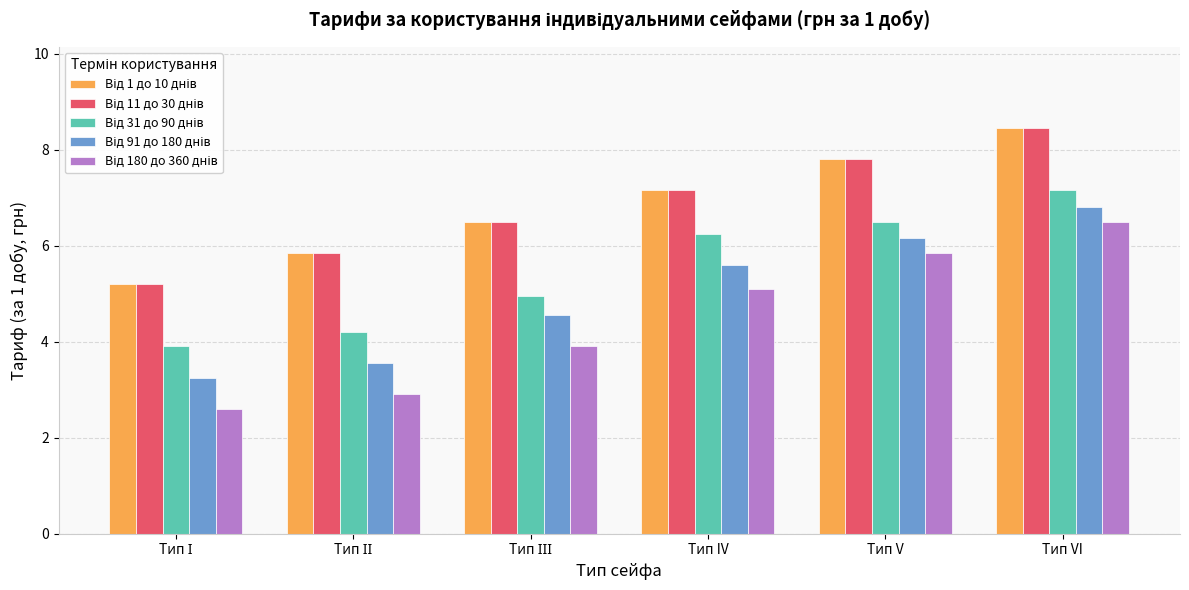

Which label corresponds to the largest value in the chart?

Тип VI